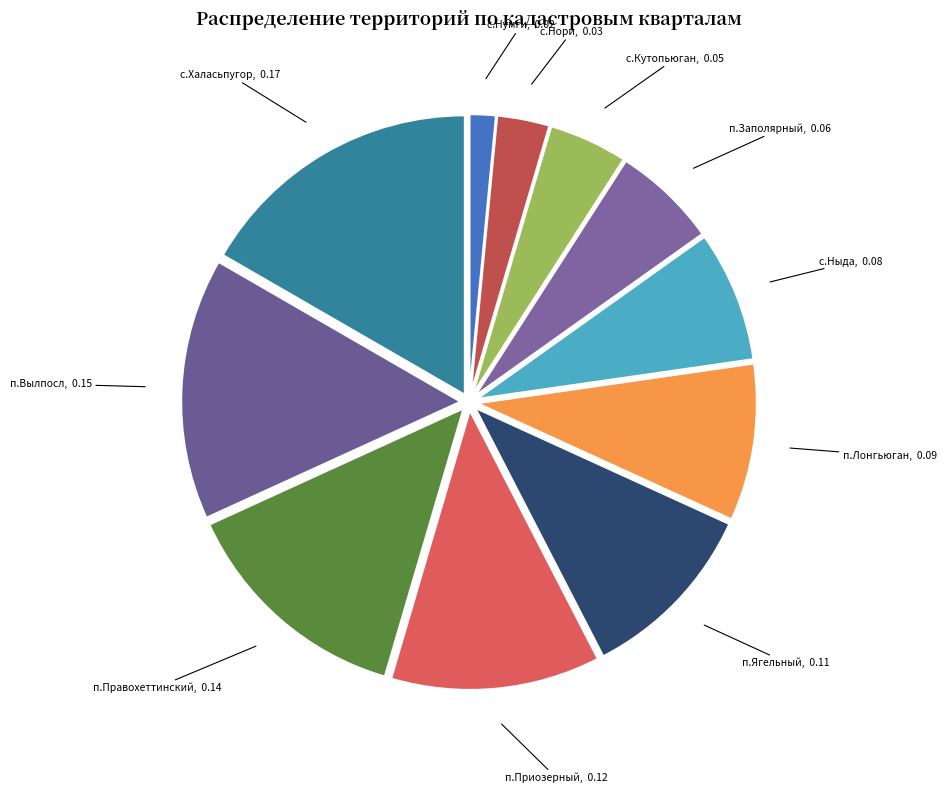

Which slice is the largest?

с.Халасьпугор